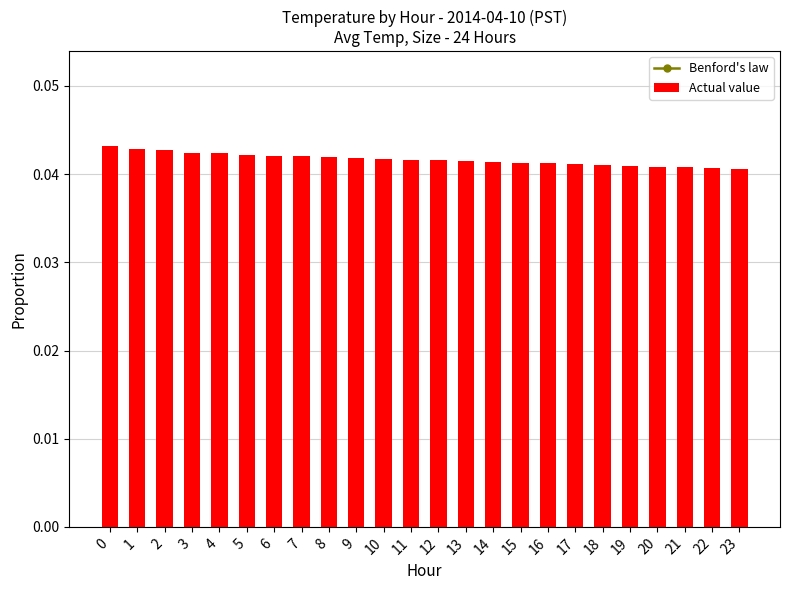

What is the sum of all Actual value values?

1.0